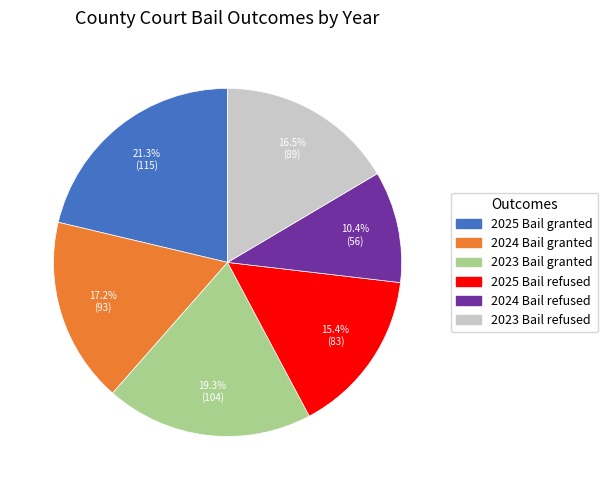

How many segments does this pie chart have?

6